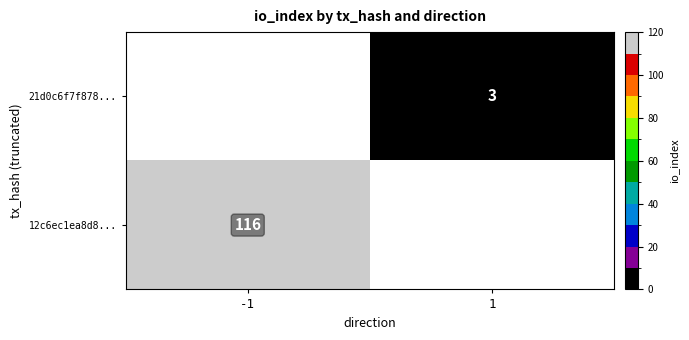

Is it true that 21d0c6f7f878... equals 2 at 1?

False